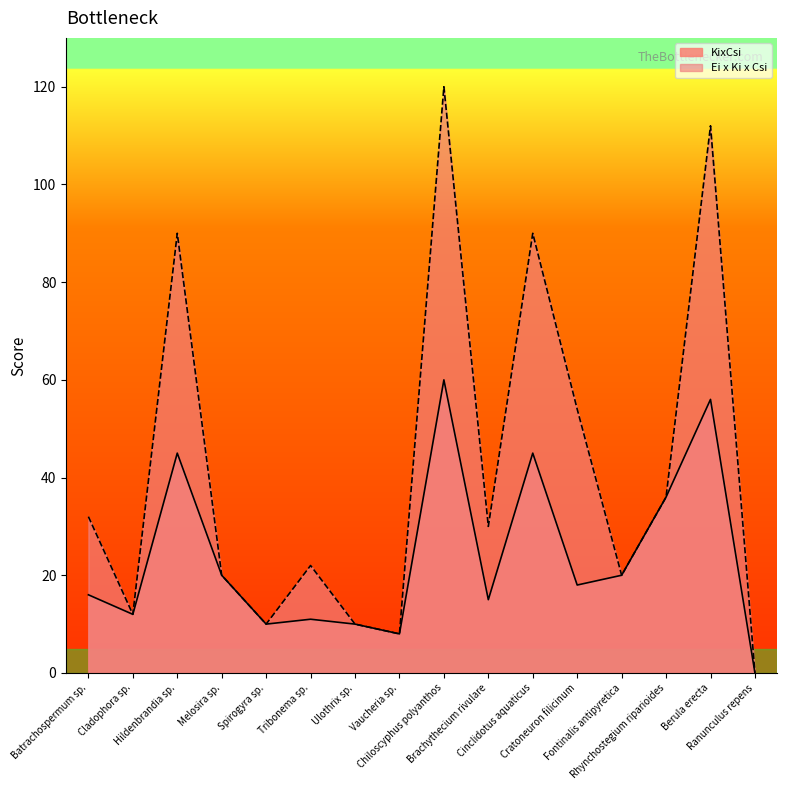

What are all the series names shown in the legend?

KixCsi, Ei x Ki x Csi